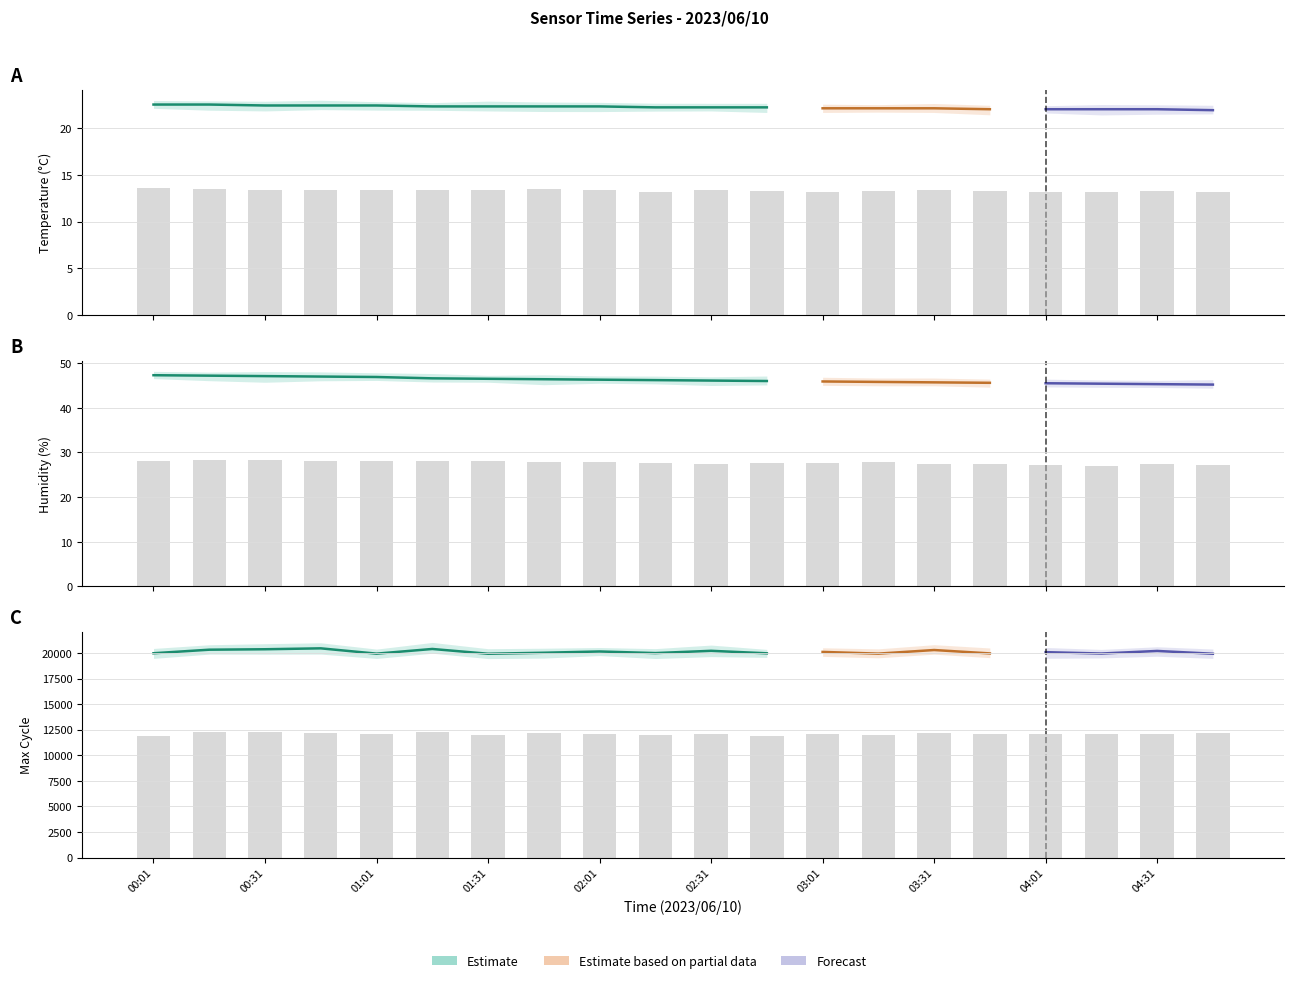

Which series has the largest range (max minus min)?

Max Cycle